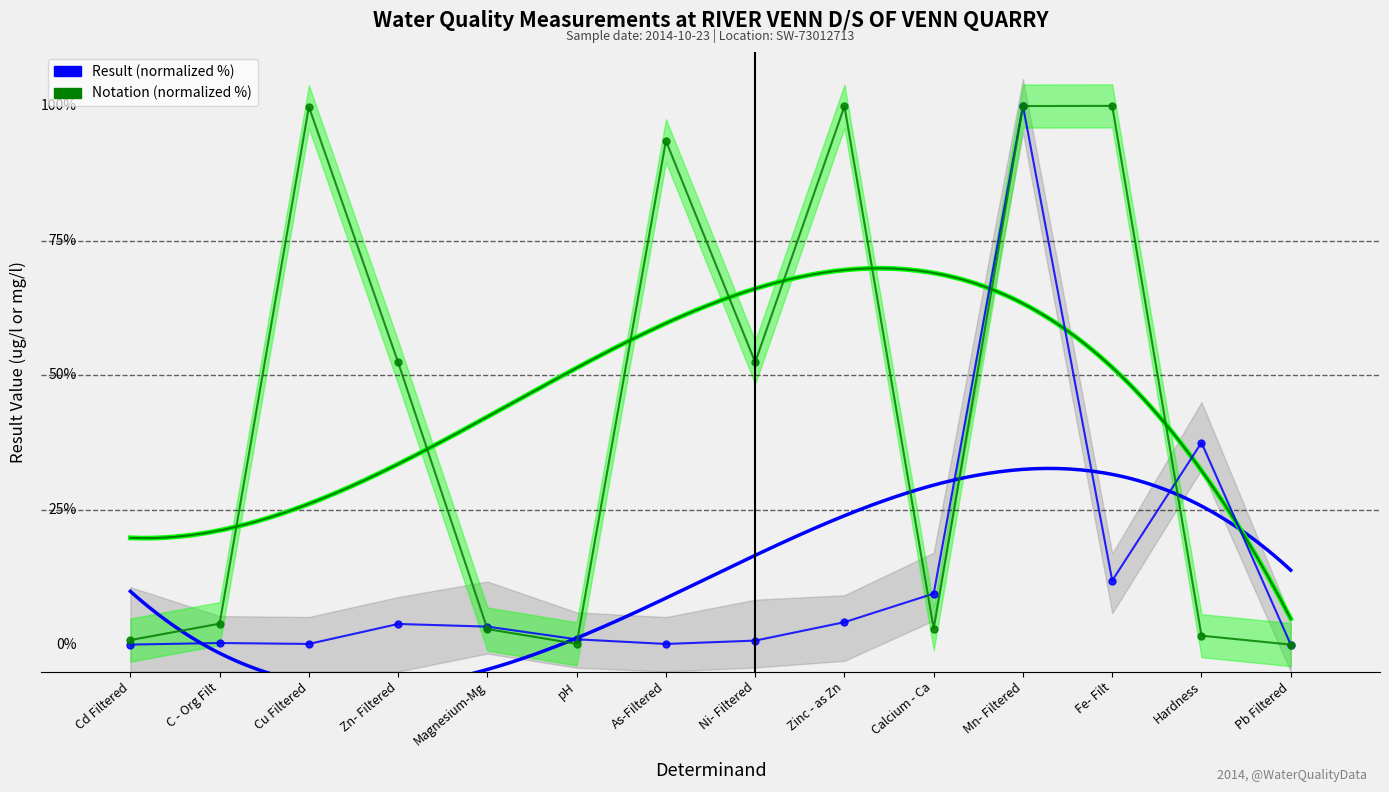

Which has a higher value, Calcium - Ca or Ni- Filtered?

Calcium - Ca